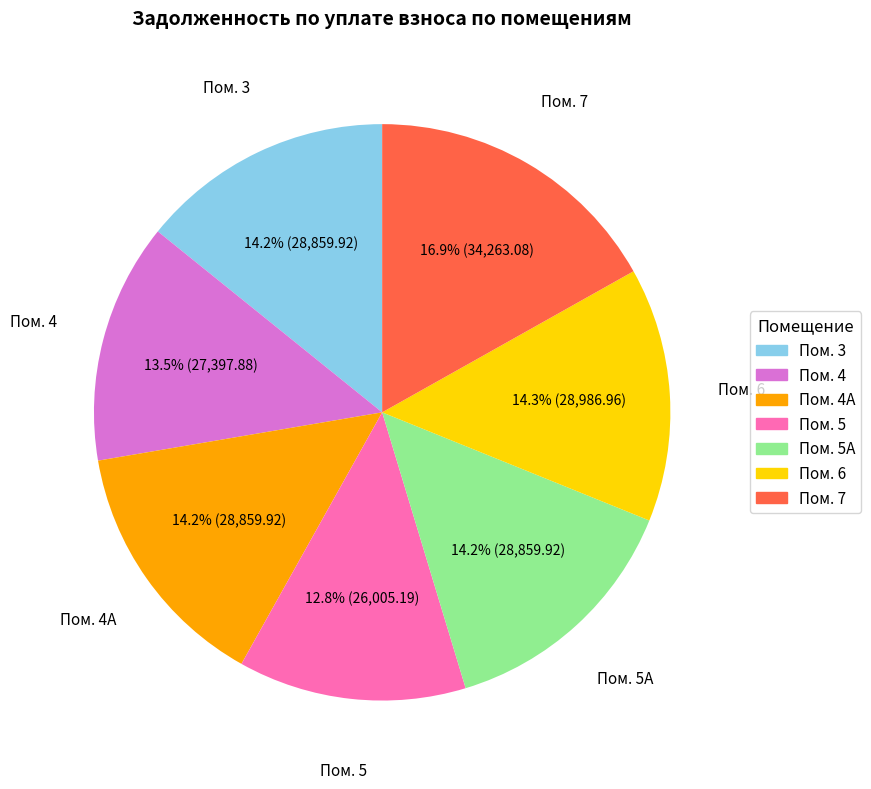

Does any single category account for the majority?

No